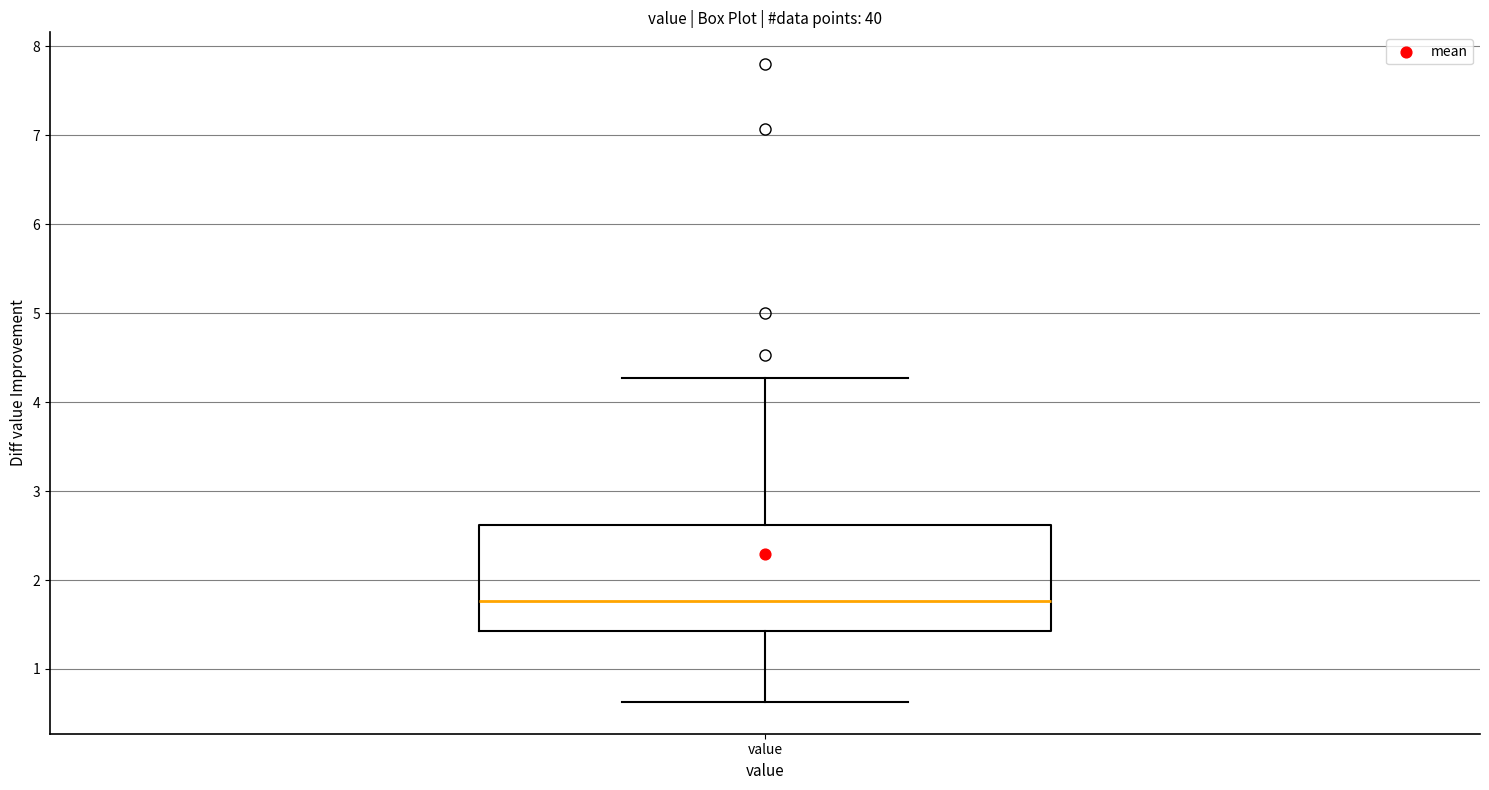

Where is the lower edge of the box for value on the y-axis? The values are not printed on the chart, so give them approximately, as read against the axis.

1.4